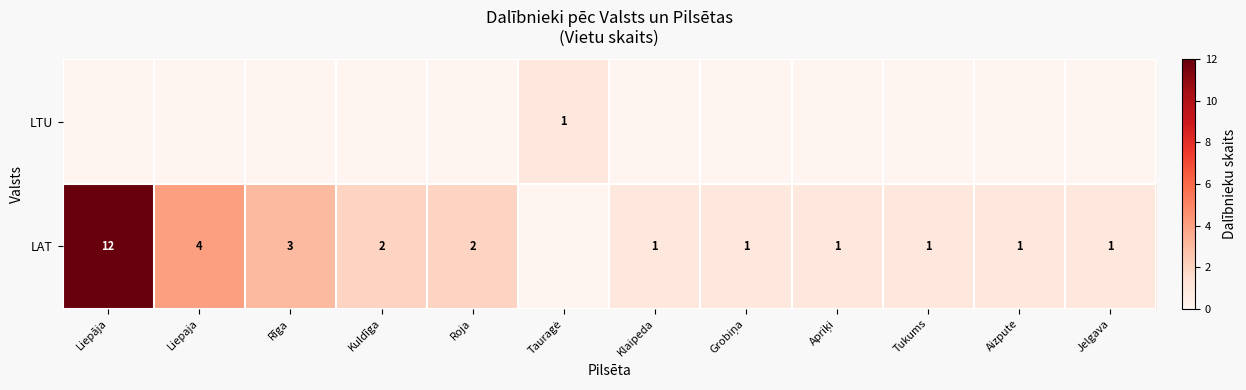

Is it true that LAT equals 1 at Tukums?

True